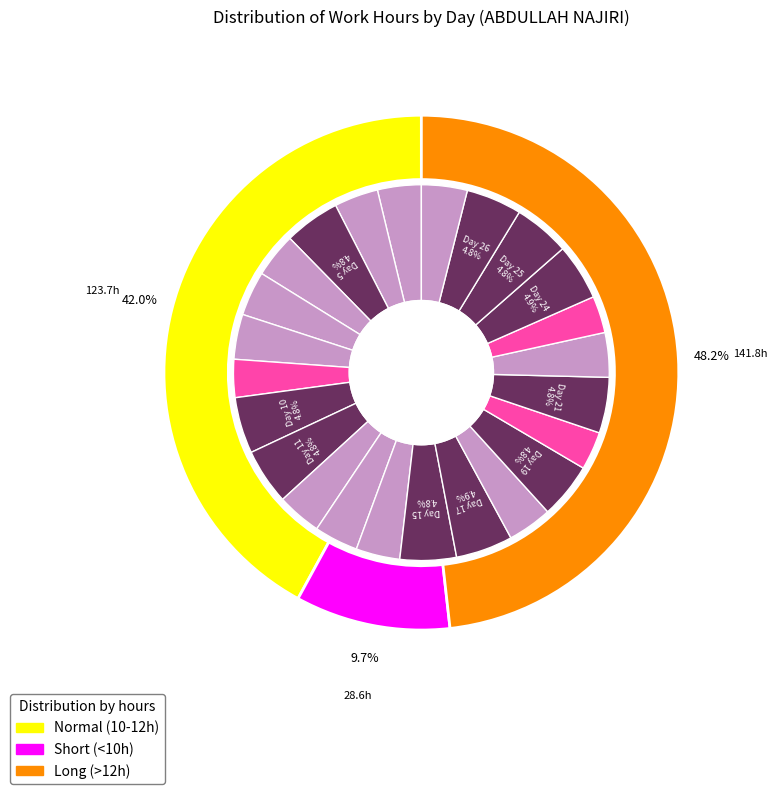

What percentage is NOT represented by Day 20?

96.7%